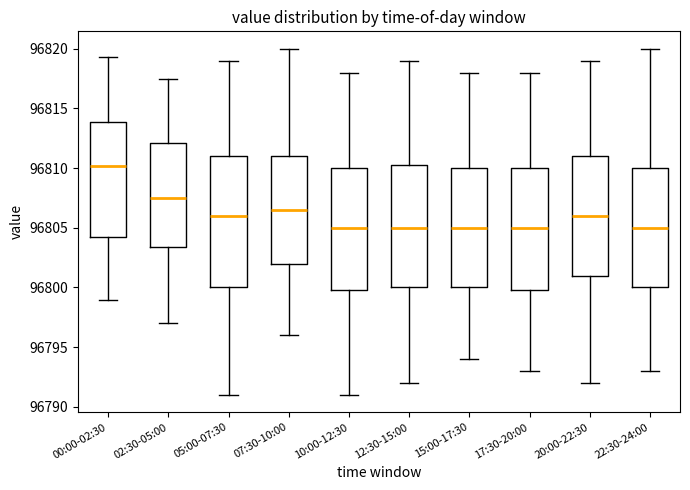

Which box is the tallest, from its lower edge to its upper edge?

05:00-07:30